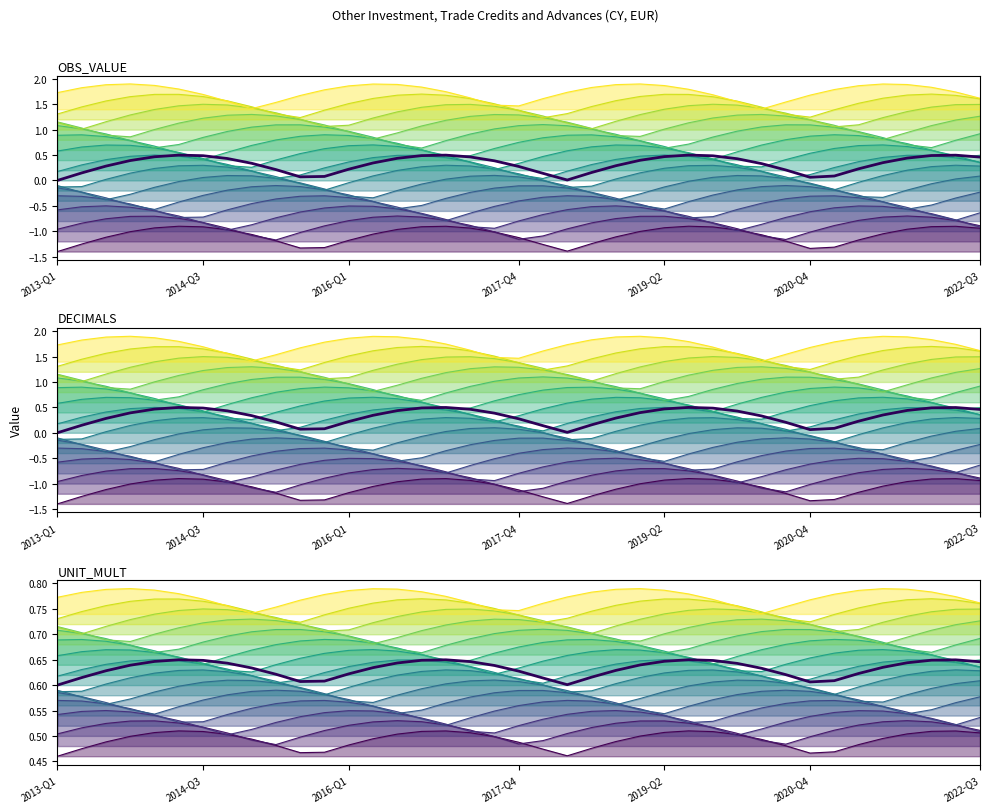

Count the number of categories in the chart.

39